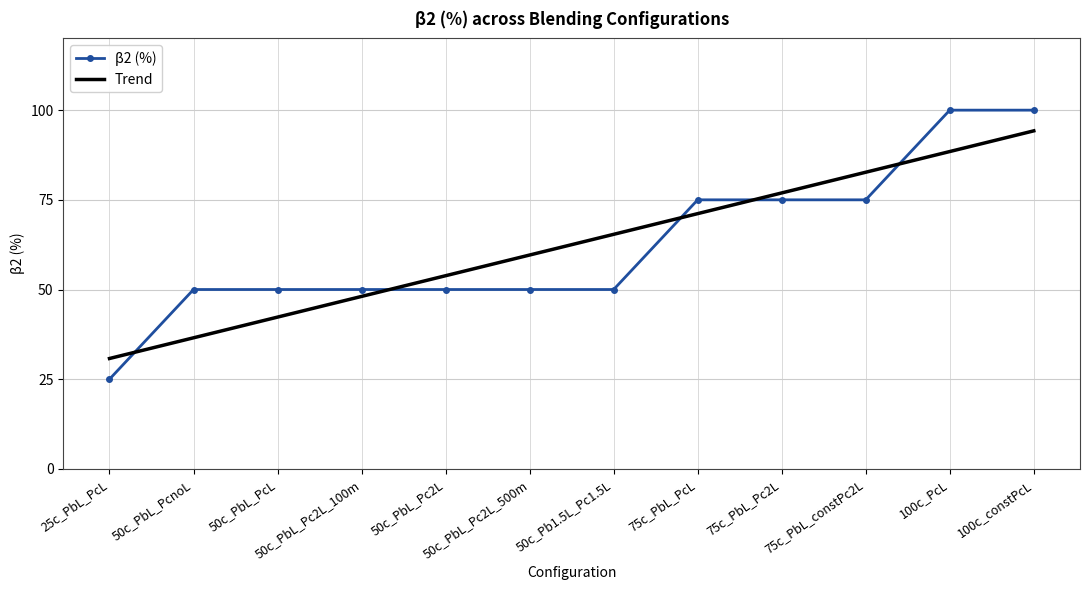

What is the difference between the highest and lowest values at 100c_PcL?

11.5